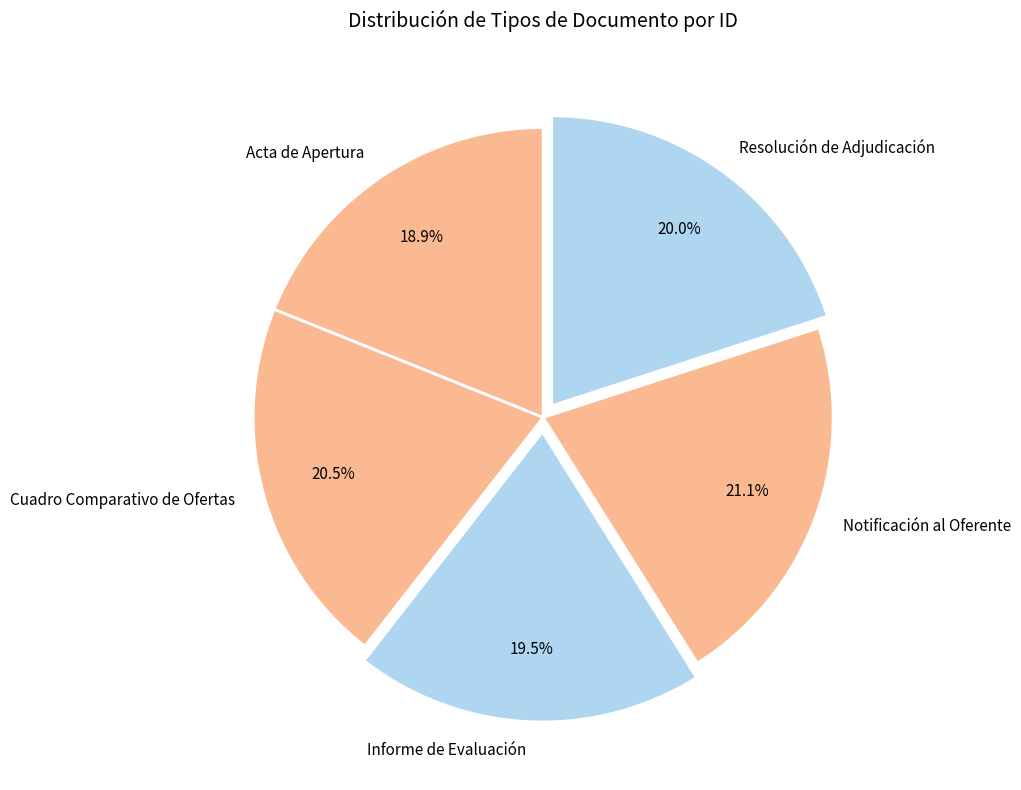

What percentage is NOT represented by Cuadro Comparativo de Ofertas?

79.5%